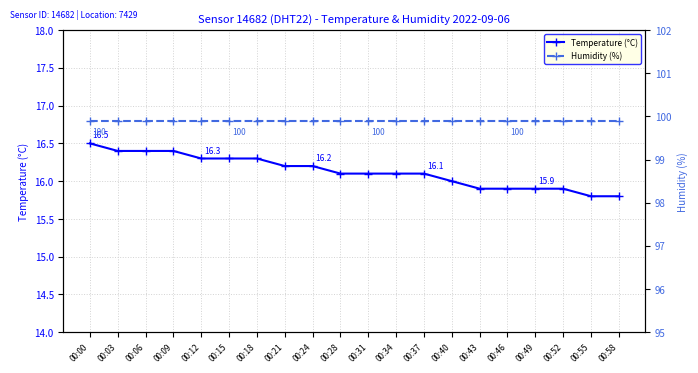

True or false: Temperature (°C) and Humidity (%) cross at least once.

False